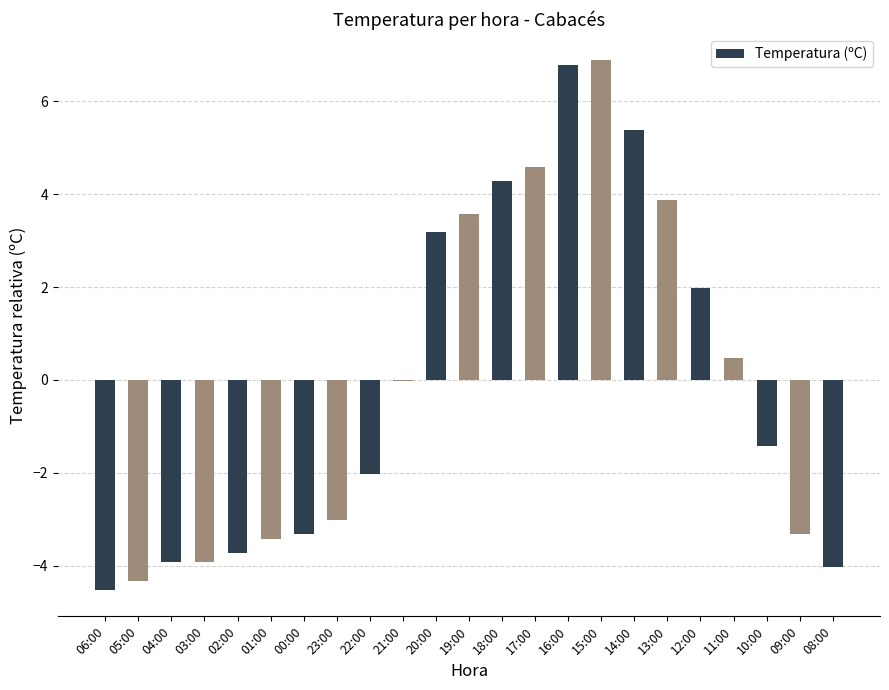

What is the change in value from 14:00 to 09:00?

-8.7